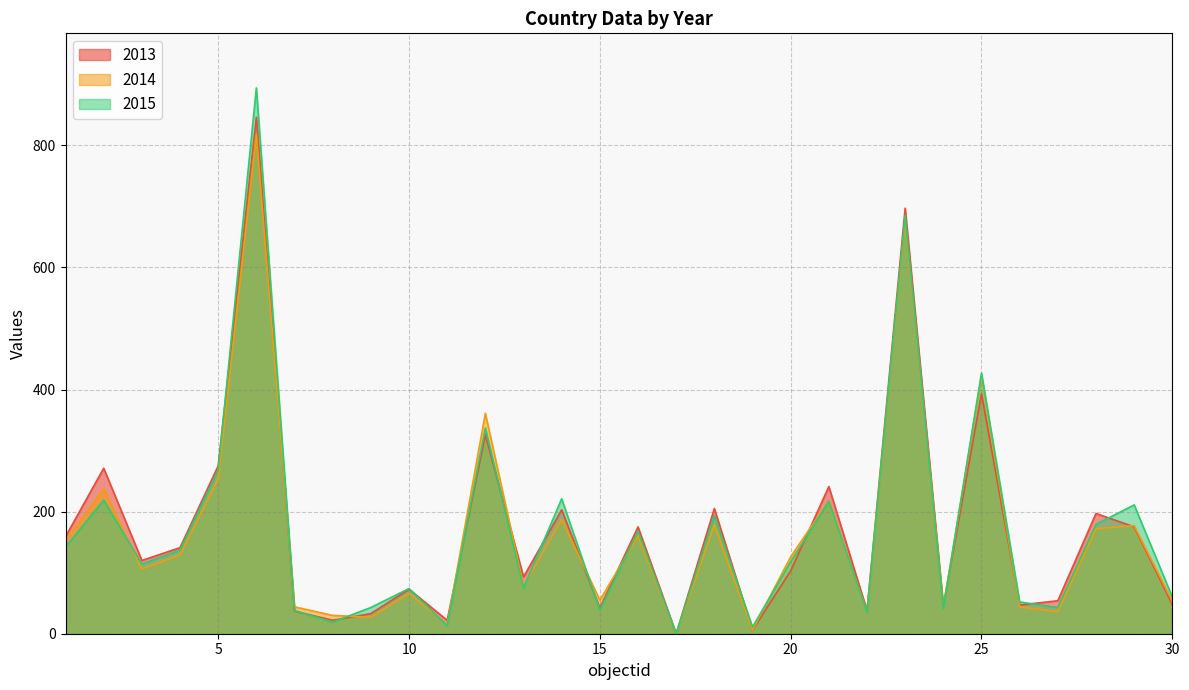

How many distinct data groups are displayed?

3